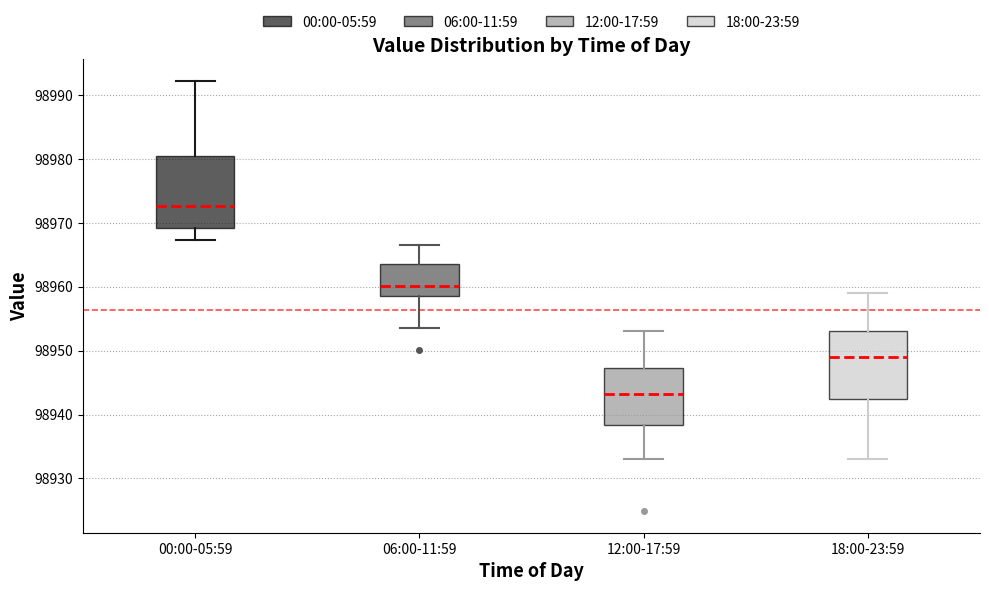

Where is the lower edge of the box for 00:00-05:59 on the y-axis? The values are not printed on the chart, so give them approximately, as read against the axis.

98969